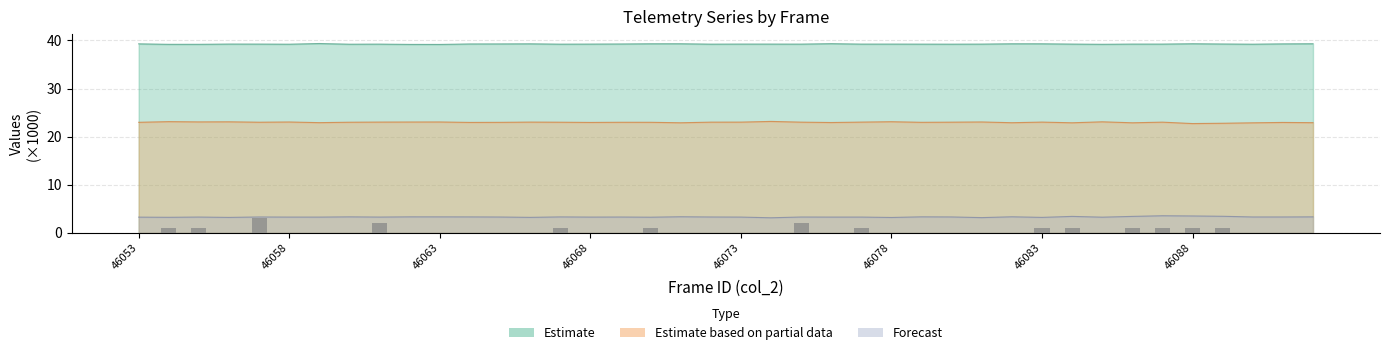

Count the values in the range 0 to 1.

37